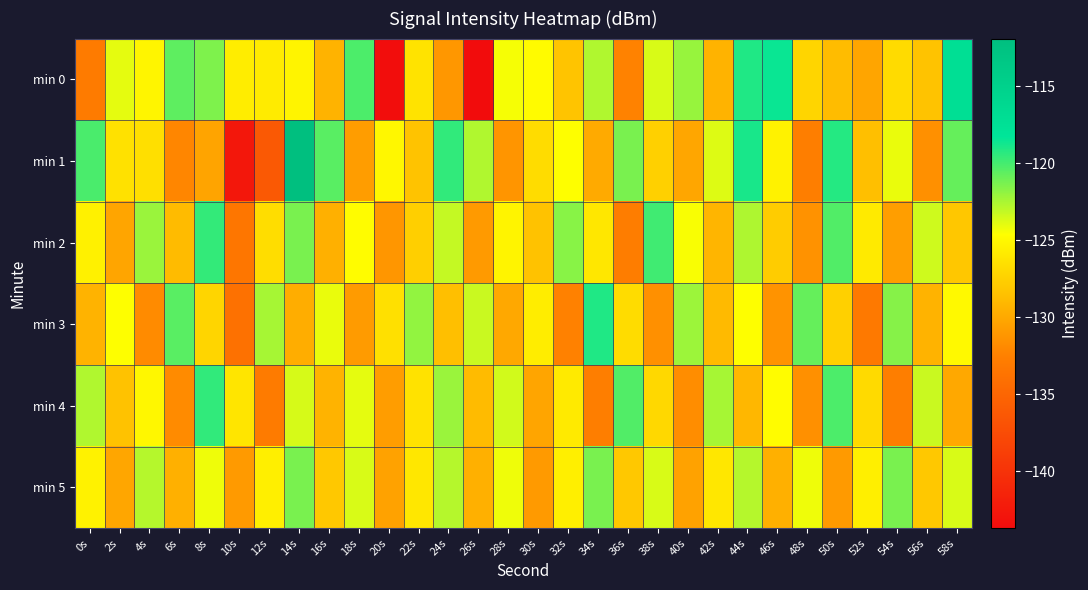

Rank the series at 4s from highest to lowest value.

min 2, min 5, min 4, min 0, min 1, min 3